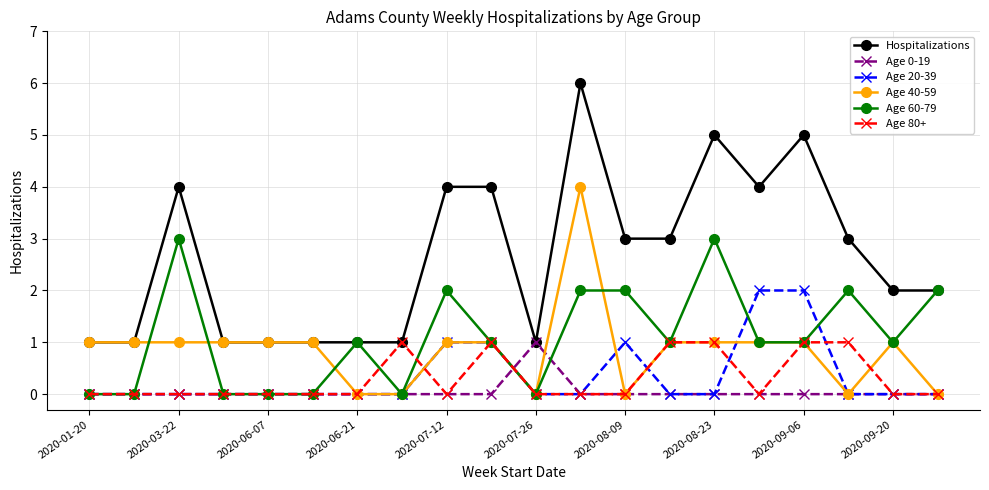

Reading right to left, what are all the values shown in this chart?

Hospitalizations: 2	2	3	5	4	5	3	3	6	1	4	4	1	1	1	1	1	4	1	1
Age 0-19: 0	0	0	0	0	0	0	0	0	1	0	0	0	0	0	0	0	0	0	0
Age 20-39: 0	0	0	2	2	0	0	1	0	0	1	1	0	0	0	0	0	0	0	0
Age 40-59: 0	1	0	1	1	1	1	0	4	0	1	1	0	0	1	1	1	1	1	1
Age 60-79: 2	1	2	1	1	3	1	2	2	0	1	2	0	1	0	0	0	3	0	0
Age 80+: 0	0	1	1	0	1	1	0	0	0	1	0	1	0	0	0	0	0	0	0